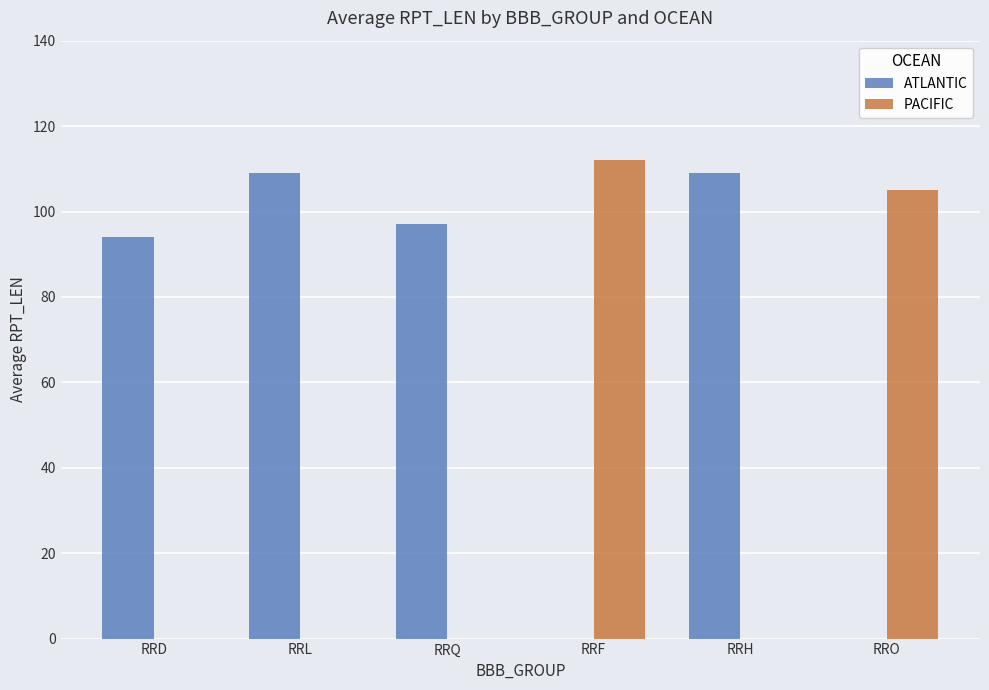

What is the highest value of the PACIFIC series?

112